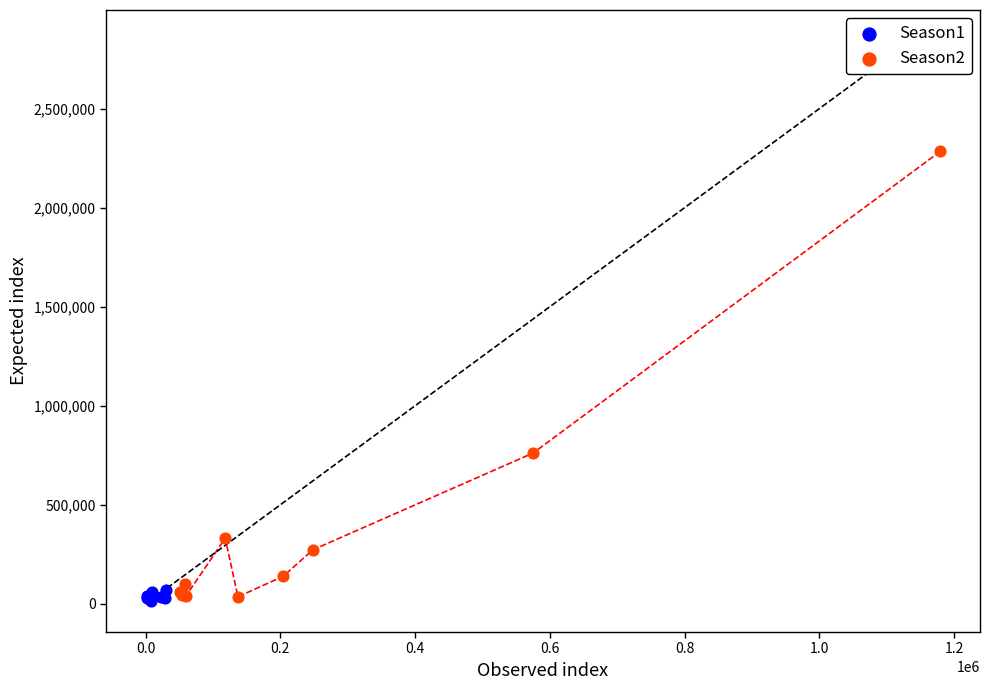

What are all the series names shown in the legend?

Season1, Season2